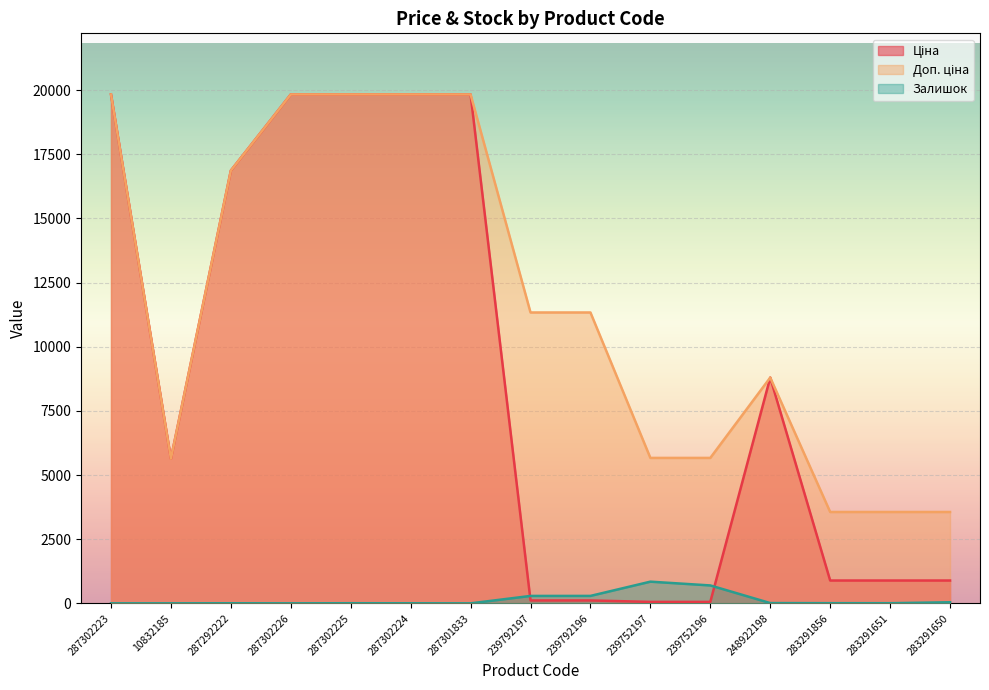

What is the difference between the maximum and minimum values in the Доп. ціна series?

16271.4